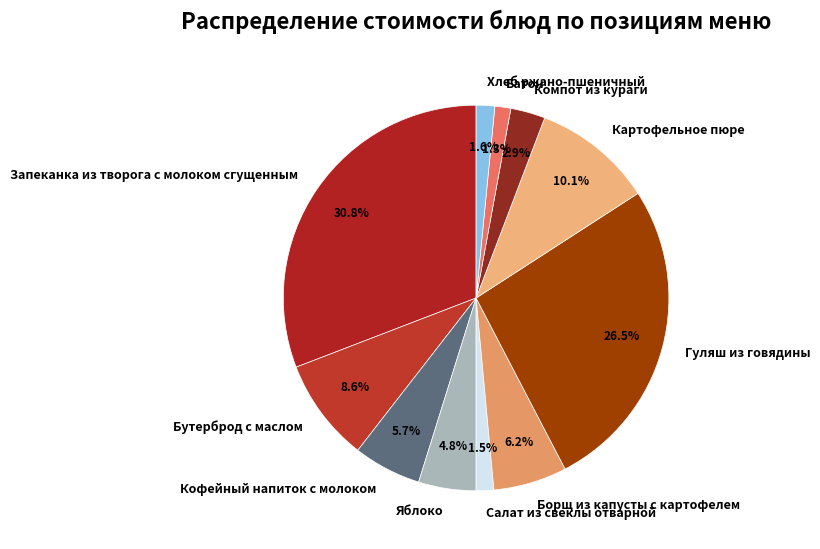

How many slices are in this pie chart?

11